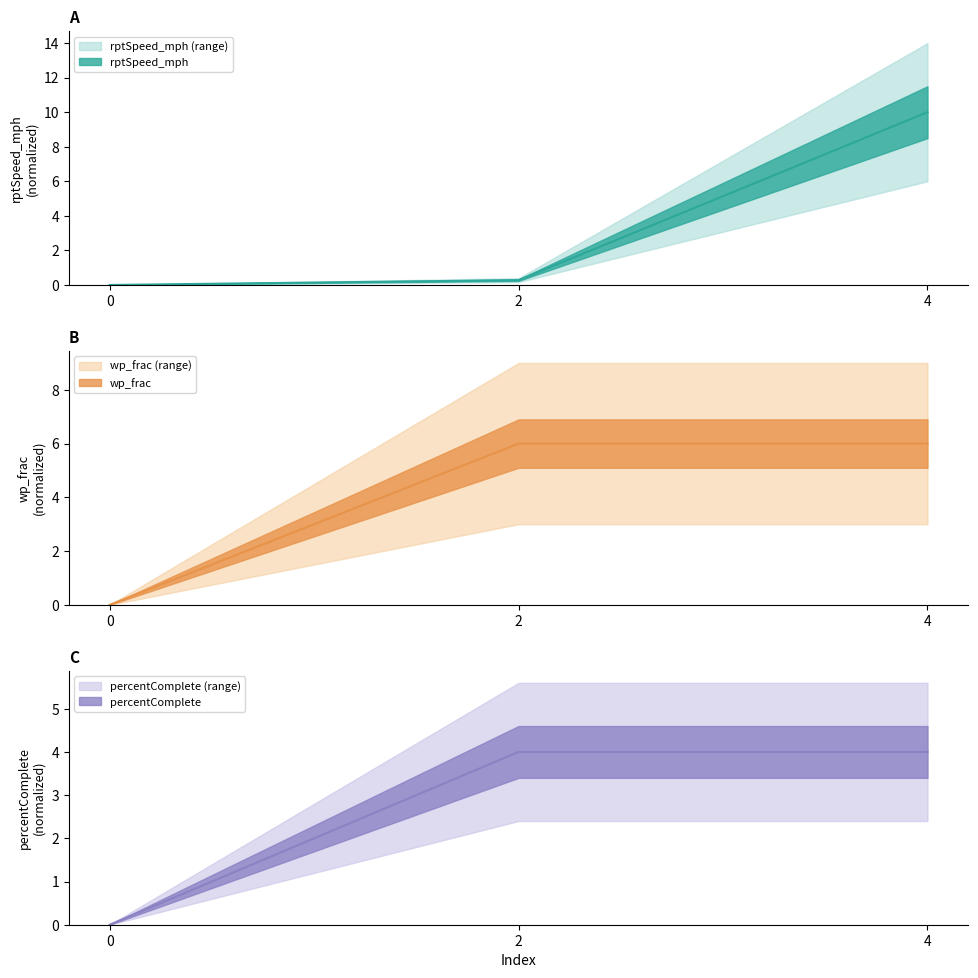

What is the average value of the percentComplete series?

2.7